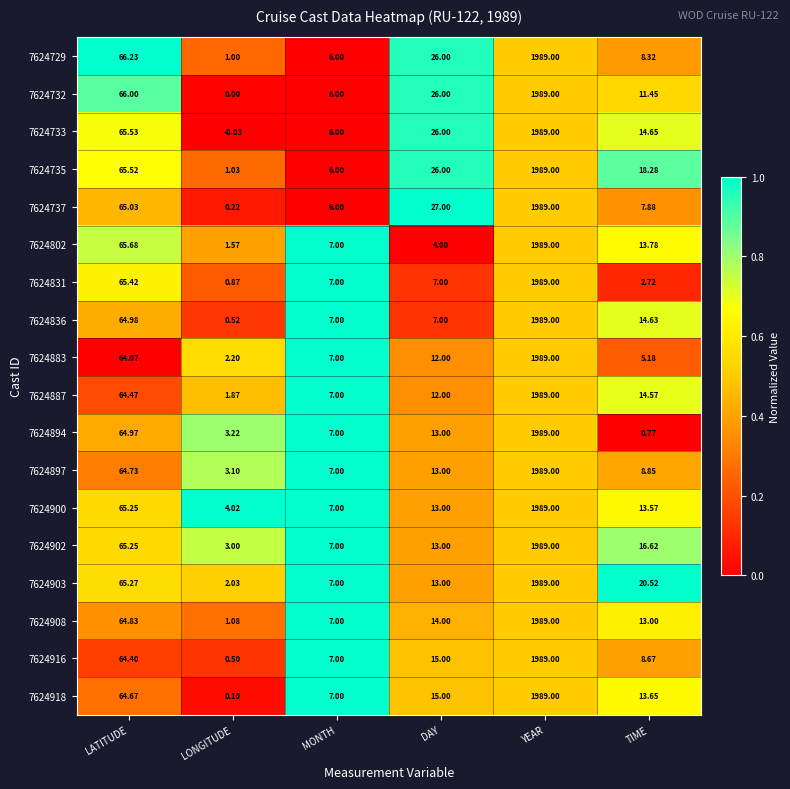

Which category has the highest value across all series?

YEAR